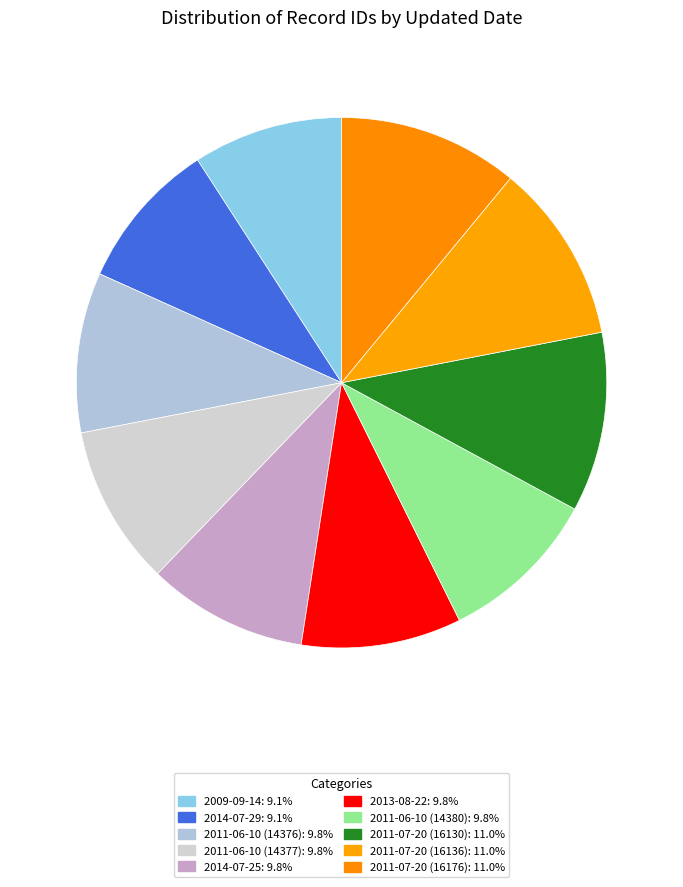

How many segments does this pie chart have?

10